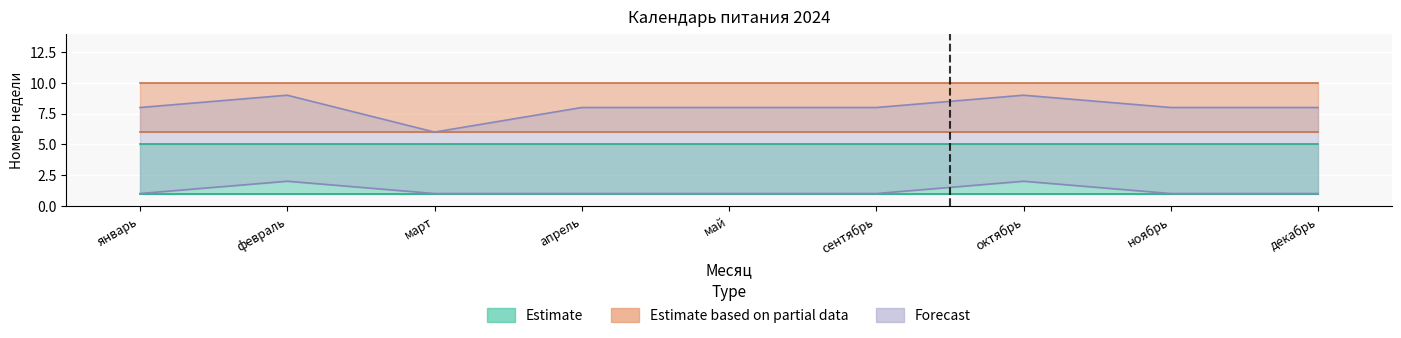

Is it true that Estimate_low equals 1 at декабрь?

True